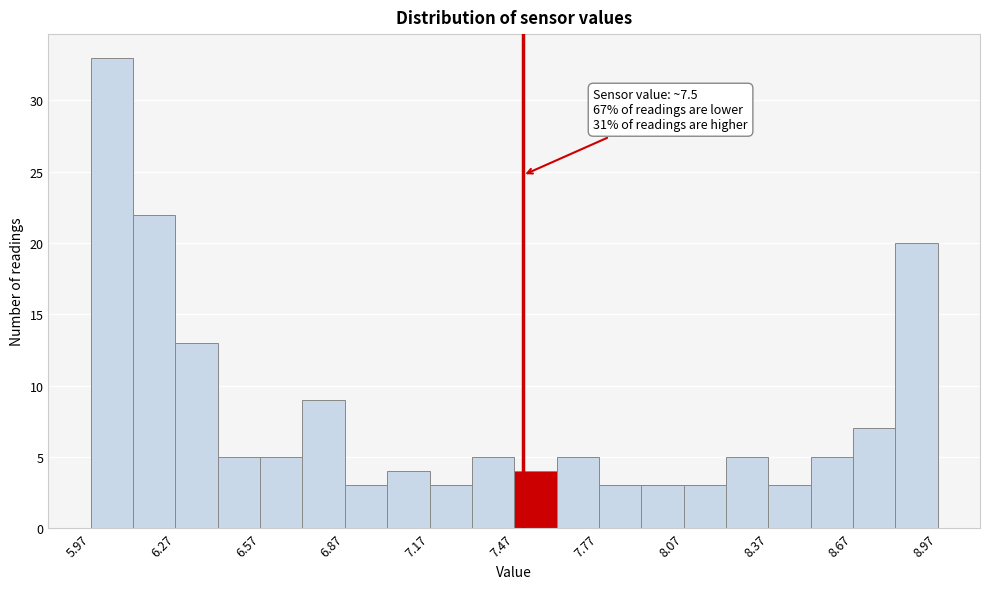

Read against the x-axis, roughly where is the centre of the tallest bar?

6.05